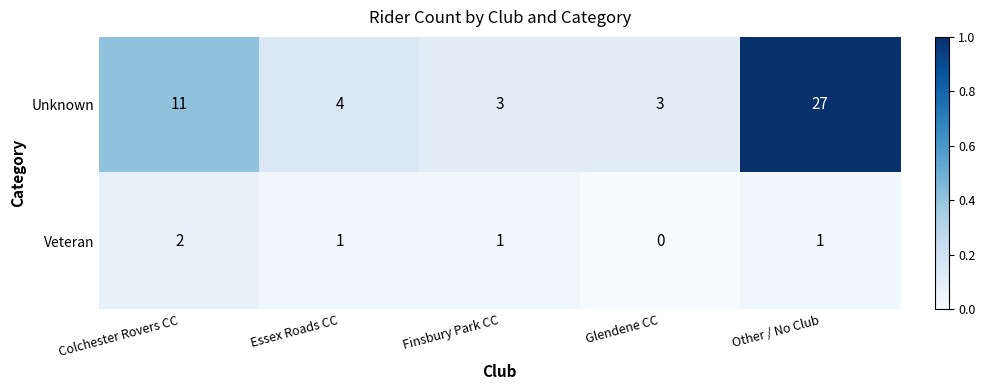

Count the number of data series in this chart.

2